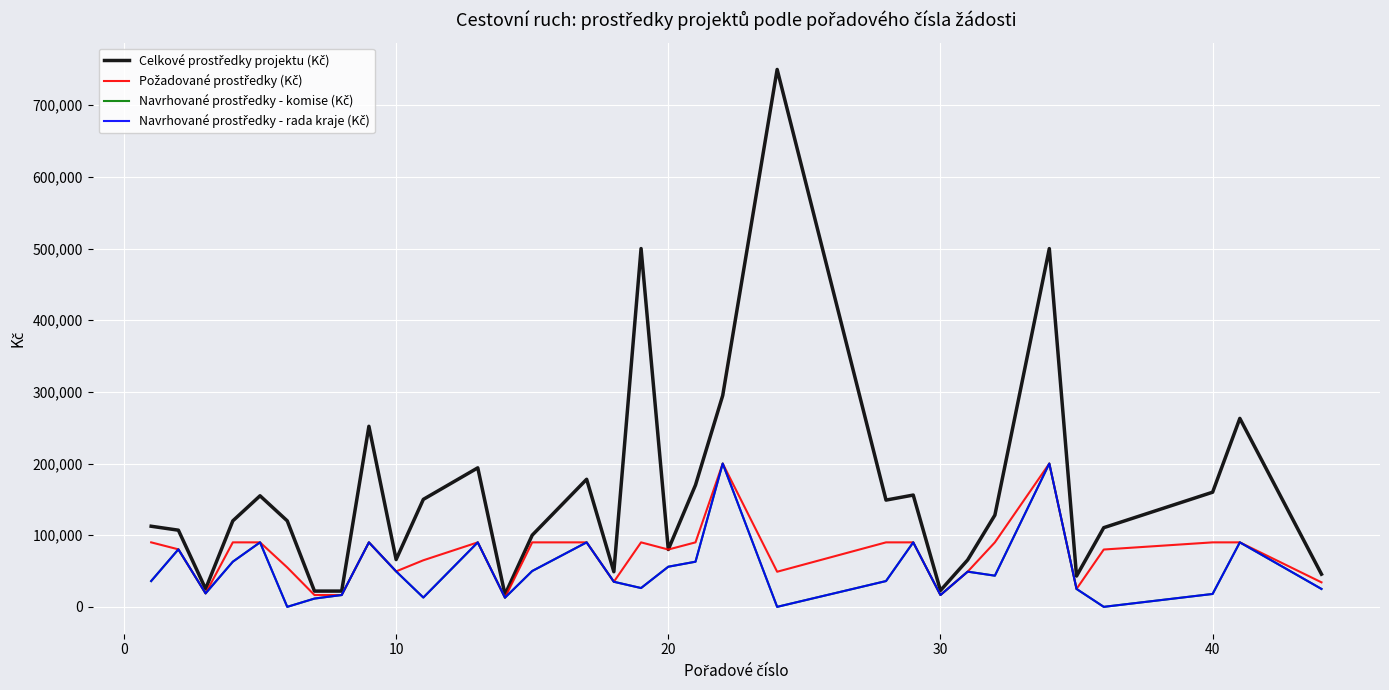

Where is Navrhované prostředky - komise (Kč) nearest to the value 100000?

30